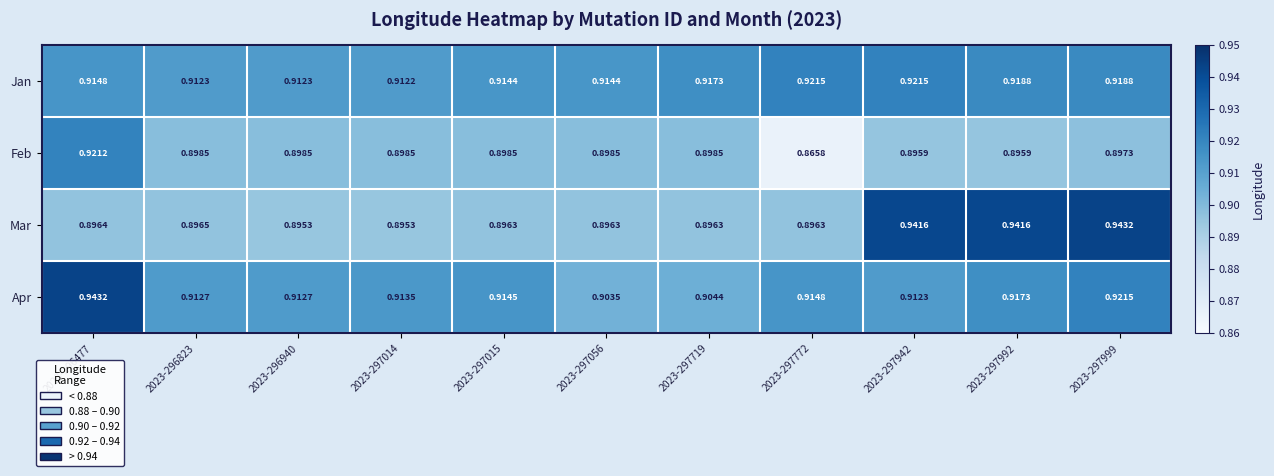

Which series has the largest total across all categories?

Jan